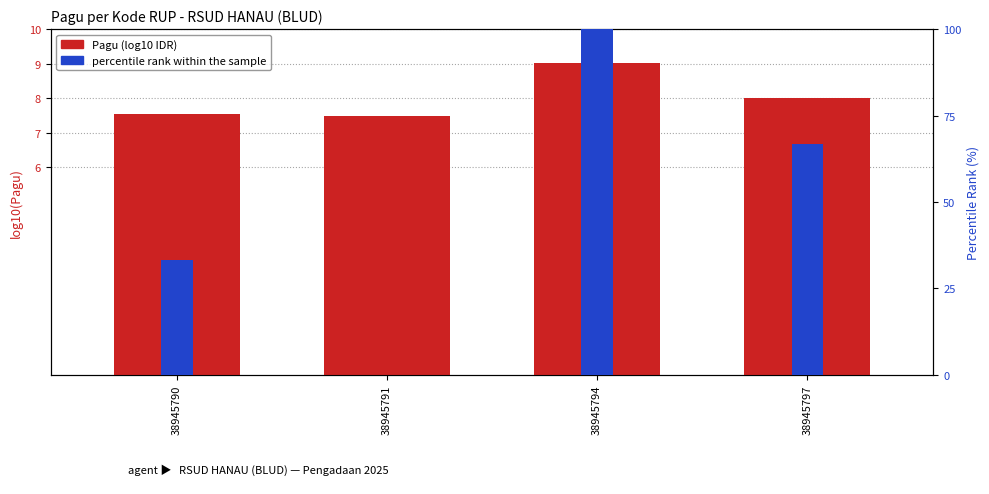

What is the lowest value of the Pagu (log10 IDR) series?

7.5